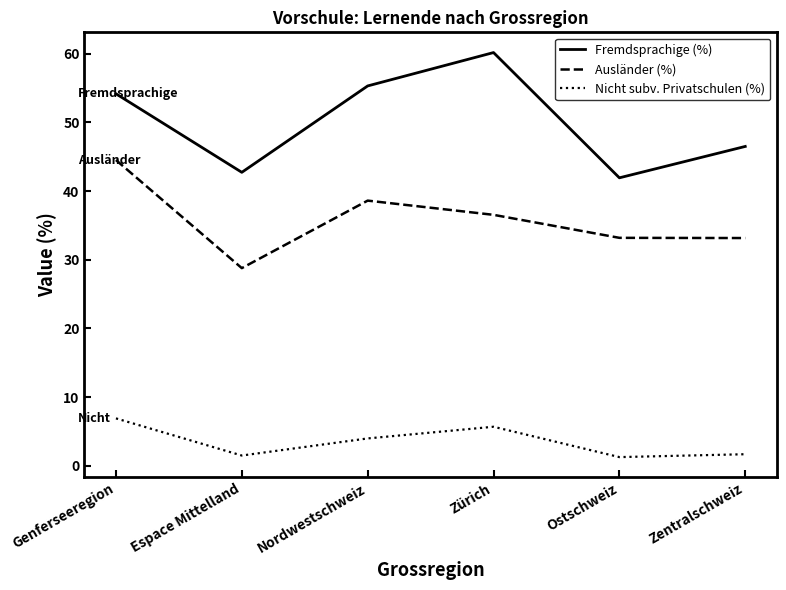

True or false: Nicht subv. Privatschulen (%) and Fremdsprachige (%) cross at least once.

False